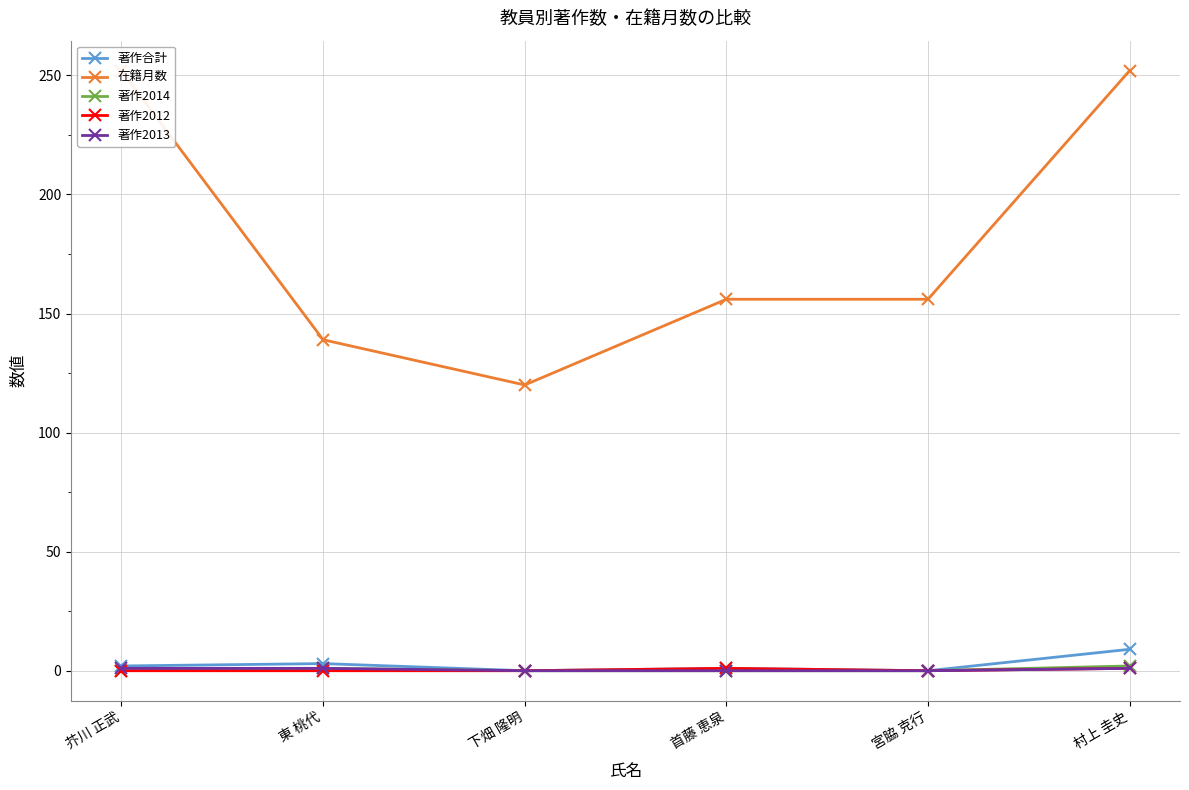

Reading left to right, transcribe all the data shown in this chart.

著作合計: 芥川 正武=2	東 桃代=3	下畑 隆明=0	首藤 恵泉=1	宮脇 克行=0	村上 圭史=9
在籍月数: 芥川 正武=252	東 桃代=139	下畑 隆明=120	首藤 恵泉=156	宮脇 克行=156	村上 圭史=252
著作2014: 芥川 正武=0	東 桃代=1	下畑 隆明=0	首藤 恵泉=0	宮脇 克行=0	村上 圭史=2
著作2012: 芥川 正武=0	東 桃代=0	下畑 隆明=0	首藤 恵泉=1	宮脇 克行=0	村上 圭史=1
著作2013: 芥川 正武=1	東 桃代=1	下畑 隆明=0	首藤 恵泉=0	宮脇 克行=0	村上 圭史=1